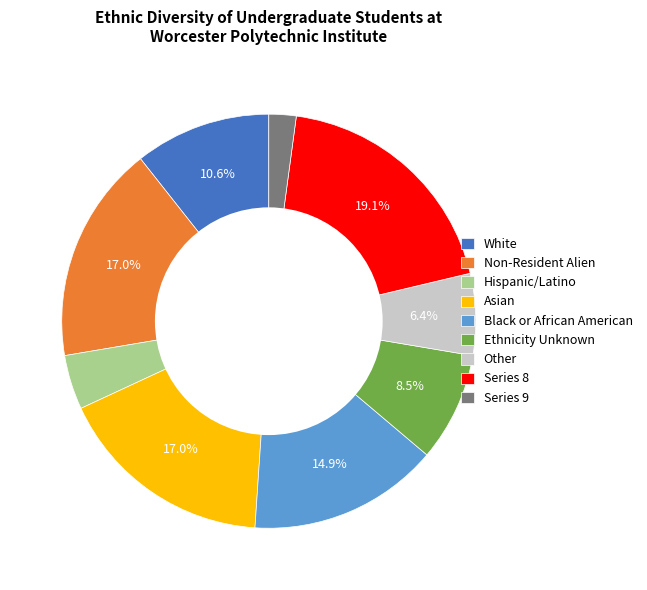

Is Black or African American the majority of the pie?

No